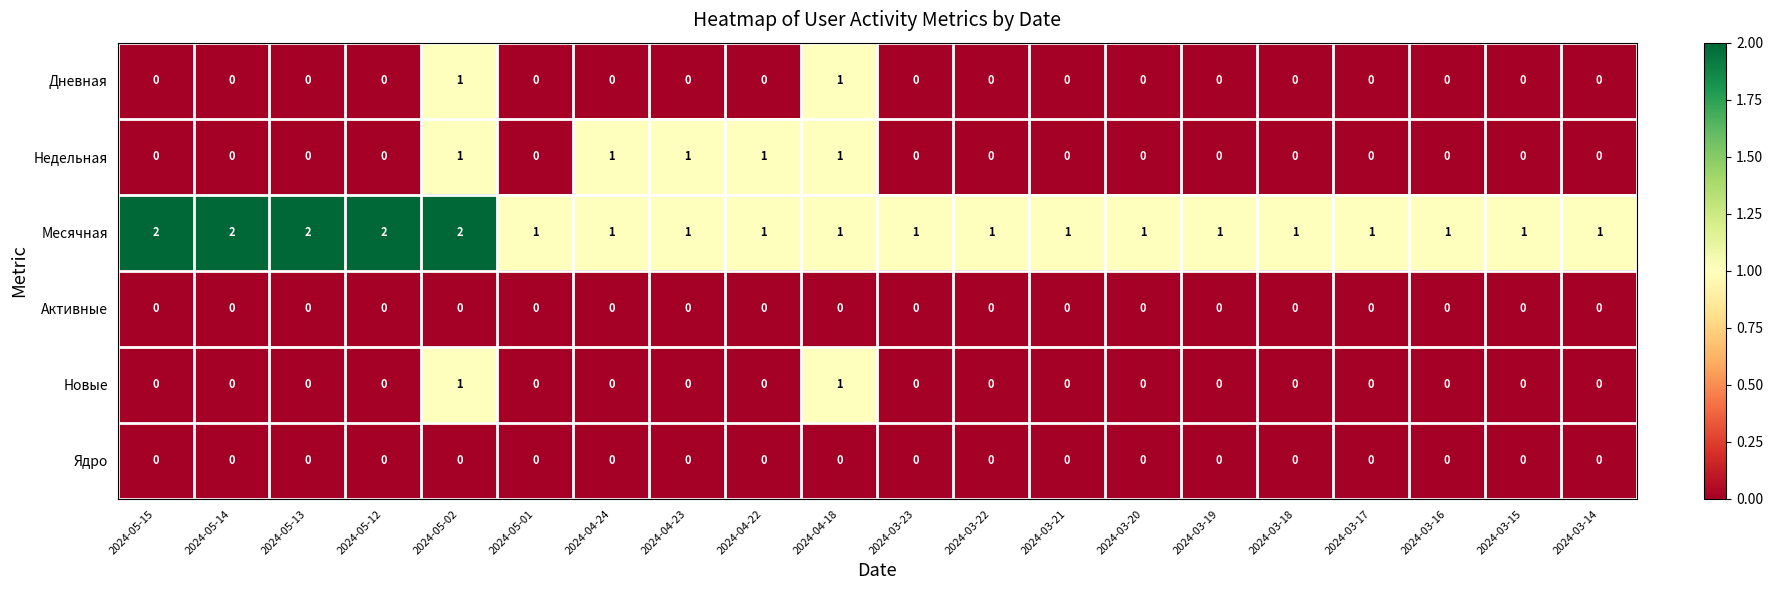

At which category is the sum across all series the highest?

2024-05-02